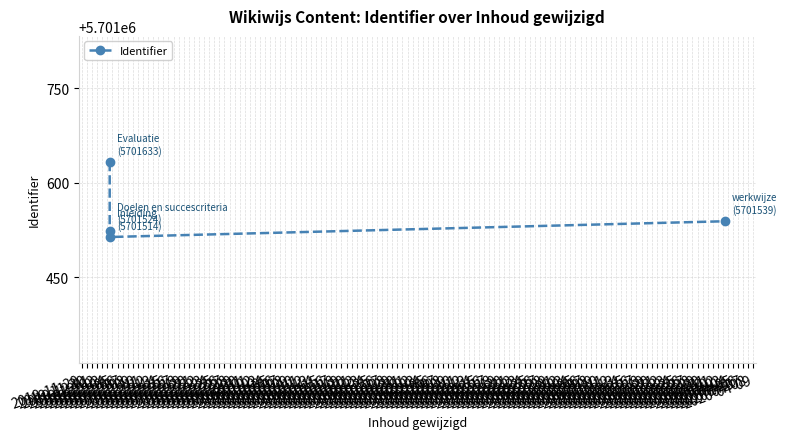

What is the difference between the second highest and minimum values?

25